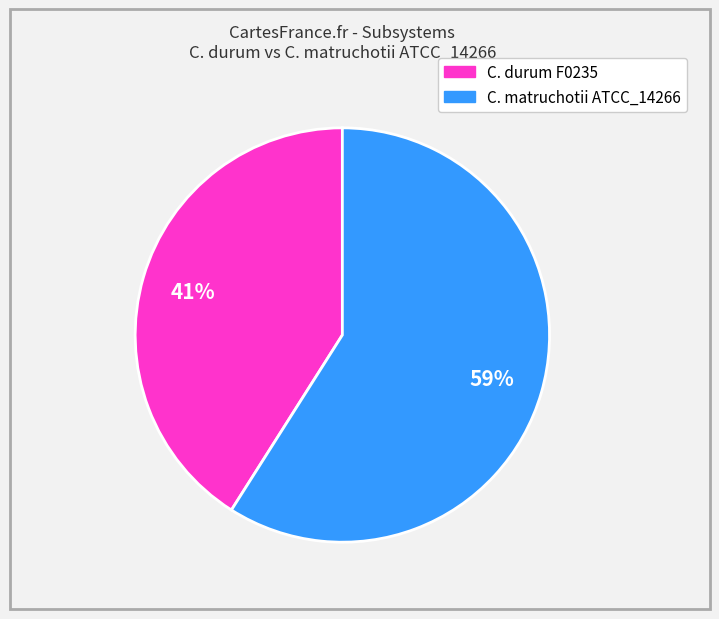

Does any single category account for the majority?

Yes